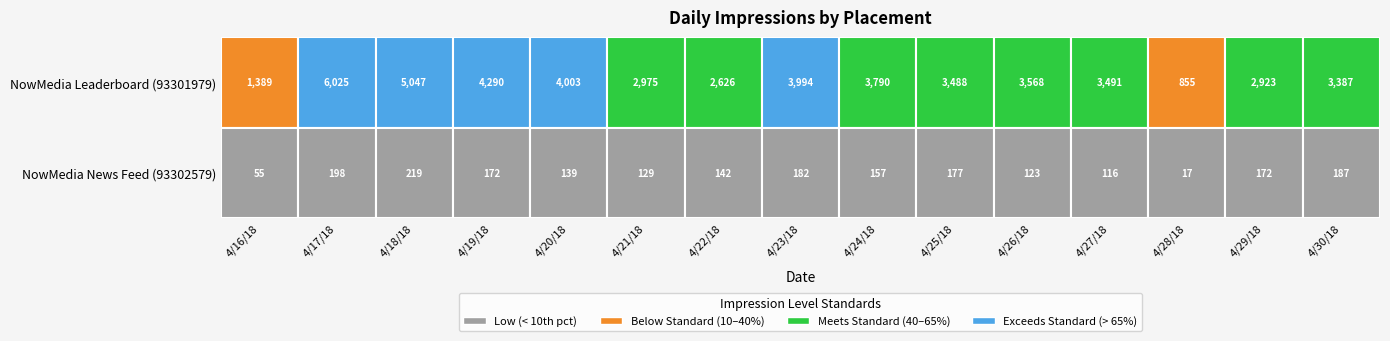

Which series has the largest range (max minus min)?

NowMedia Leaderboard (93301979)